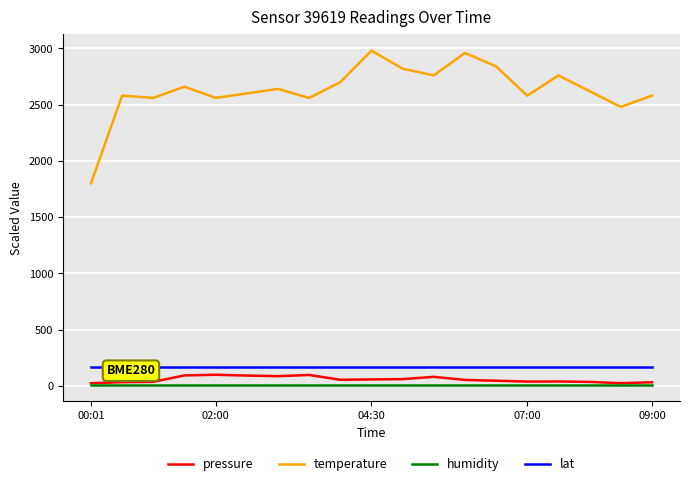

Which series has the largest total across all categories?

temperature